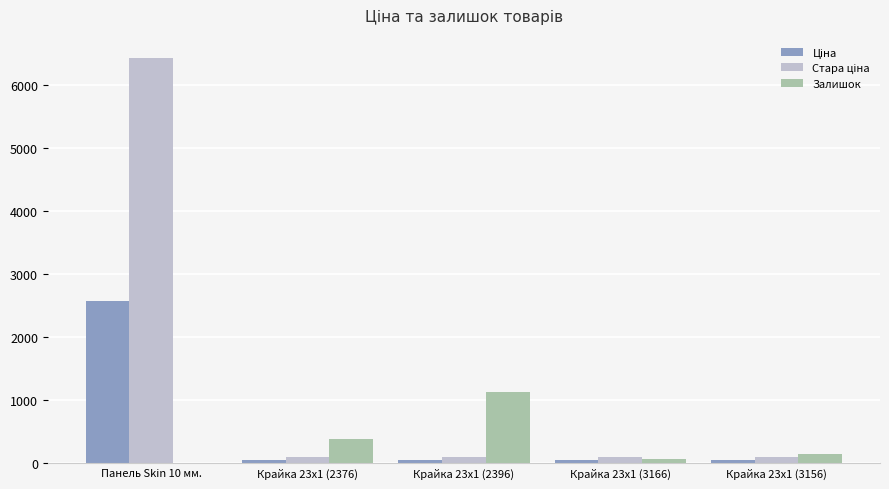

What is the sum of all Залишок values?

1727.0